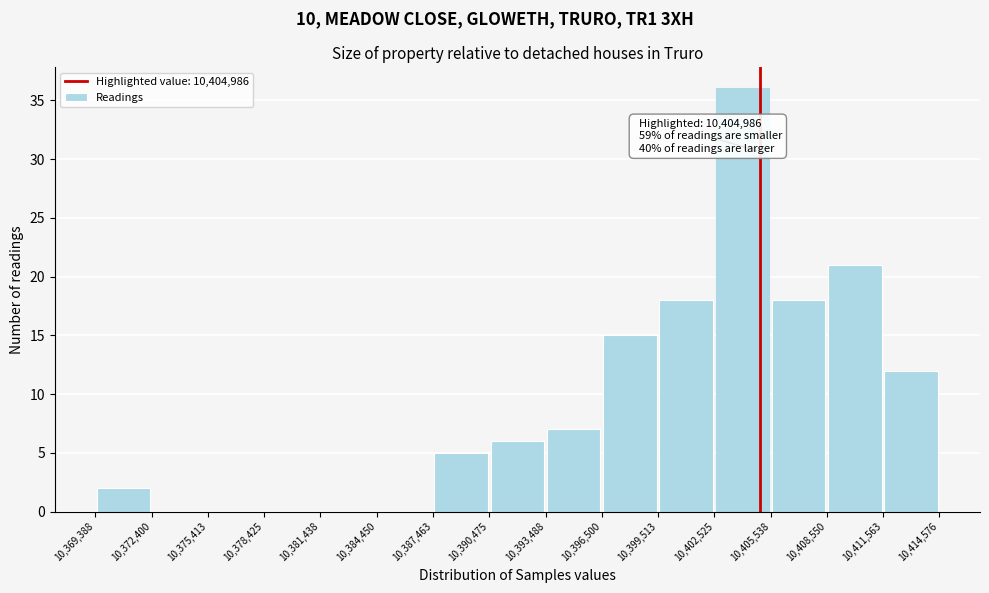

Which range on the x-axis has the tallest bar?

10,402,525 to 10,405,538